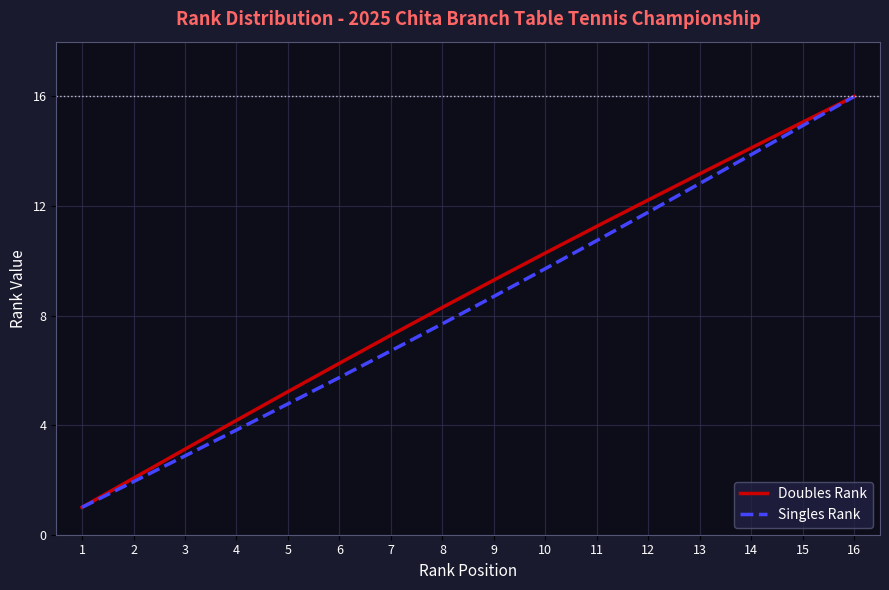

Which series has the largest total across all categories?

Doubles Rank